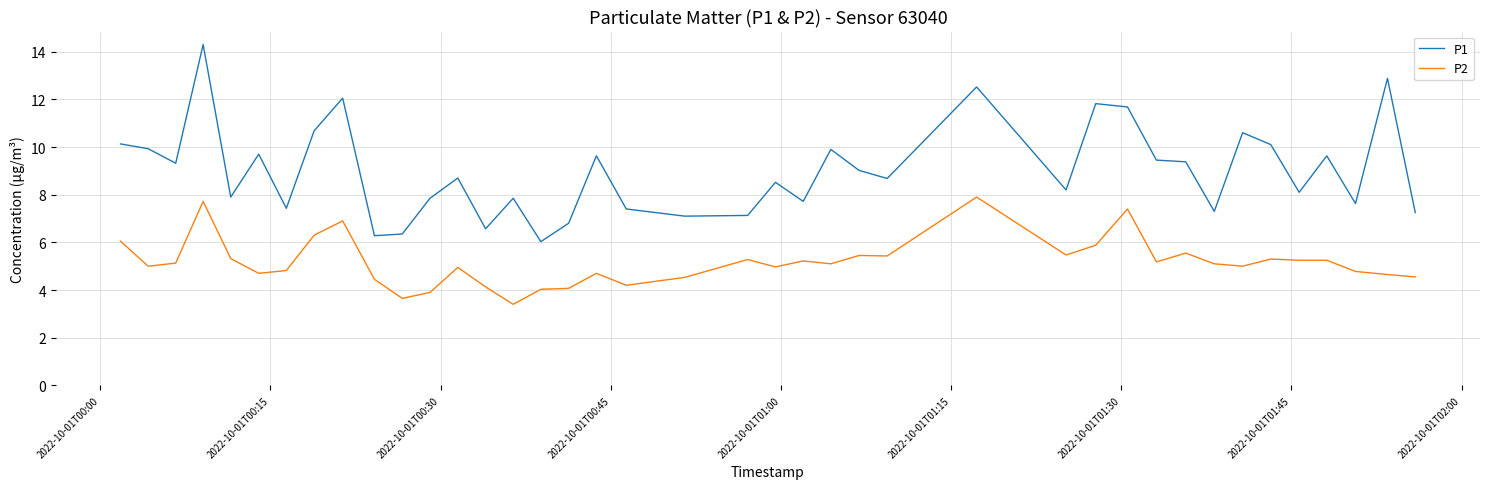

How many values in the P1 series are below 8?

16